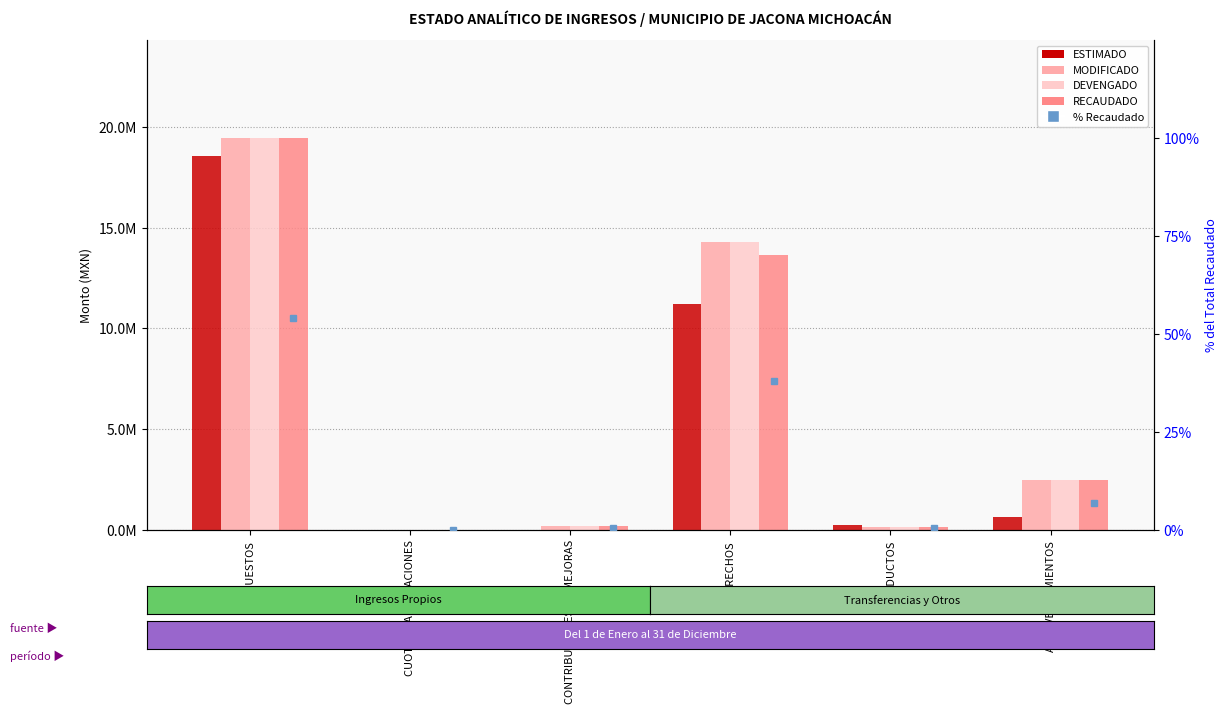

The value of ESTIMADO at CONTRIBUCIONES DE MEJORAS is 0.0. True or false?

True